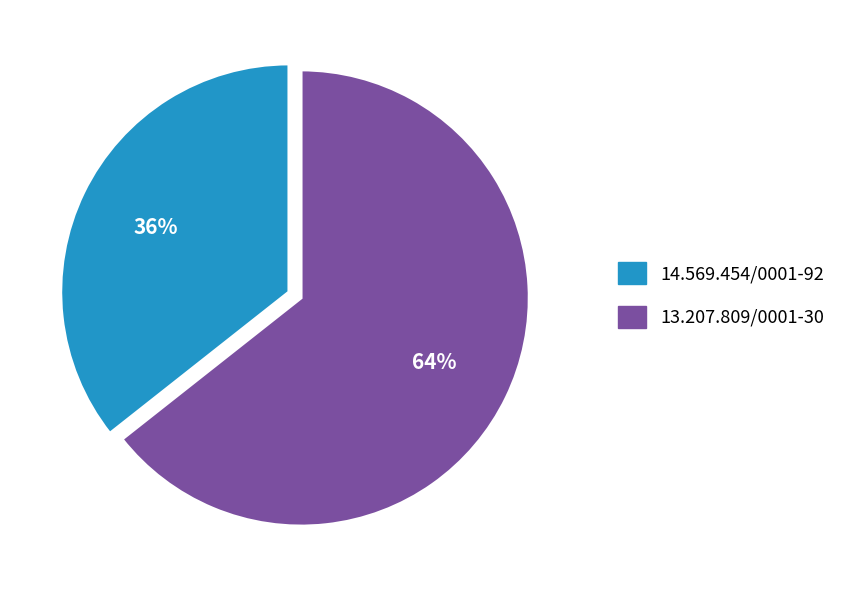

Between 13.207.809/0001-30 and 14.569.454/0001-92, which is larger?

13.207.809/0001-30